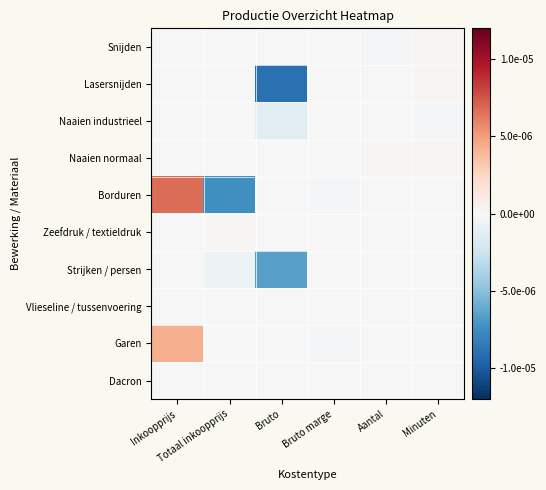

How many distinct data groups are displayed?

10